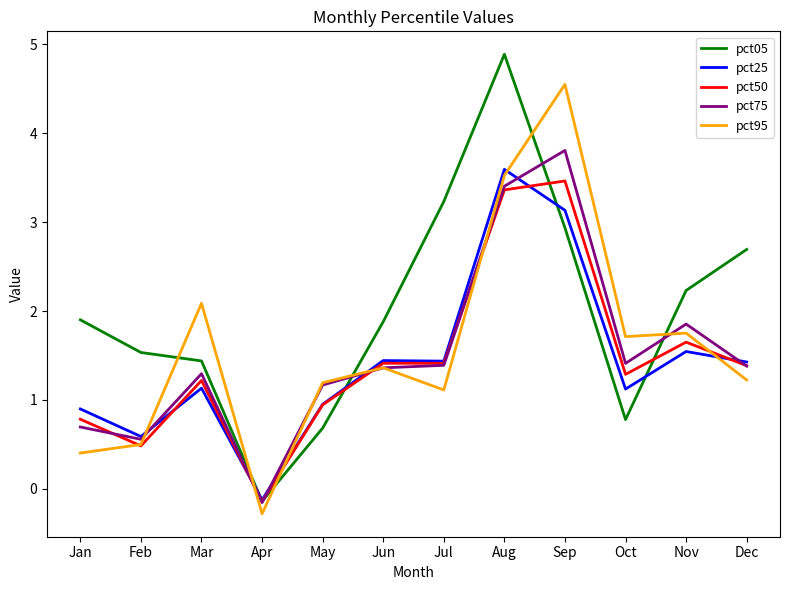

Which series has the largest total across all categories?

pct05